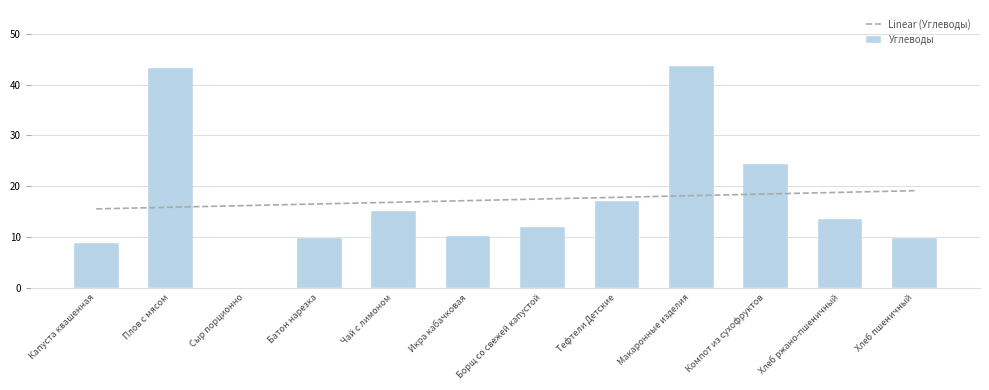

Reading left to right, transcribe all the data shown in this chart.

Linear (Углеводы): Капуста квашенная=15.6	Плов с мясом=15.9	Сыр порционно=16.2	Батон нарезка=16.5	Чай с лимоном=16.9	Икра кабачковая=17.2	Борщ со свежей капустой=17.5	Тефтели Детские=17.8	Макаронные изделия=18.2	Компот из сухофруктов=18.5	Хлеб ржано-пшеничный=18.8	Хлеб пшеничный=19.1
Углеводы: Капуста квашенная=8.8	Плов с мясом=43.3	Сыр порционно=0.0	Батон нарезка=9.8	Чай с лимоном=15.2	Икра кабачковая=10.3	Борщ со свежей капустой=12.0	Тефтели Детские=17.2	Макаронные изделия=43.7	Компот из сухофруктов=24.4	Хлеб ржано-пшеничный=13.7	Хлеб пшеничный=9.8